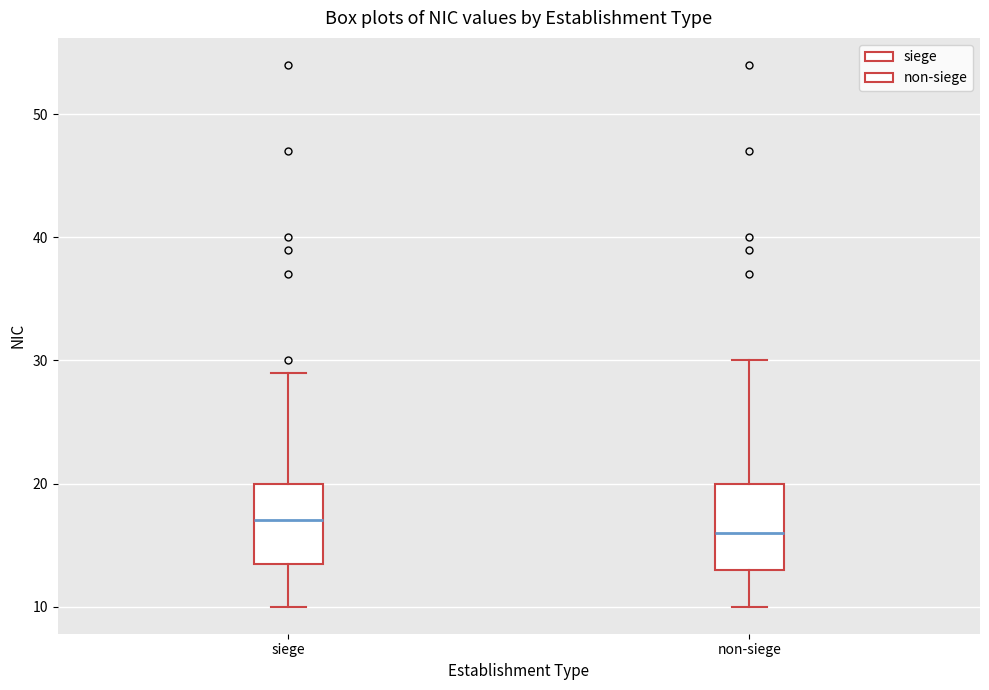

Which box's median line is the highest?

siege